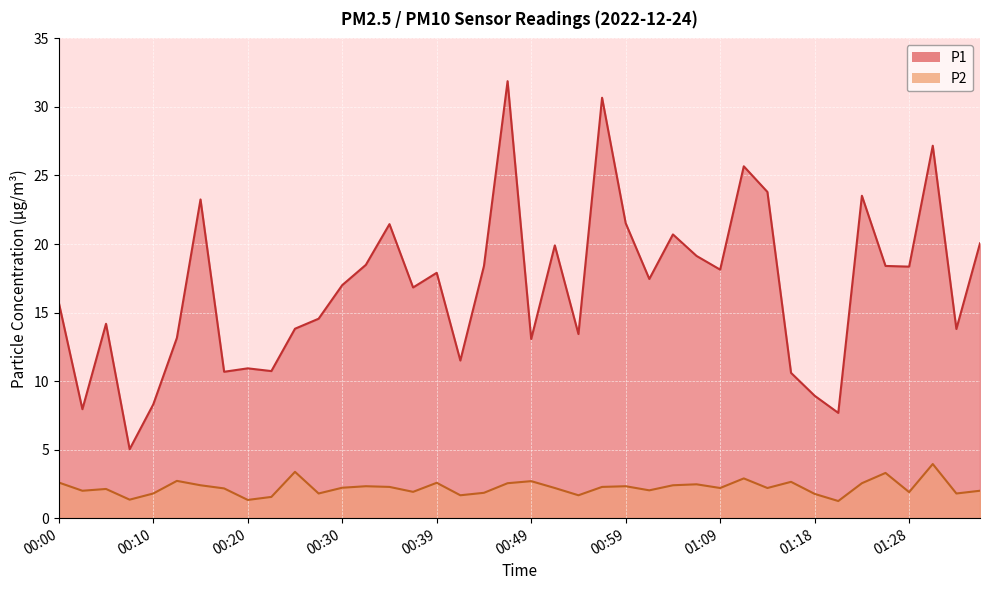

What is the minimum value shown in the chart?

1.2